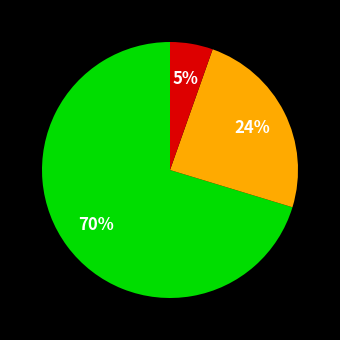

Is there any slice that represents more than half of the pie?

Yes